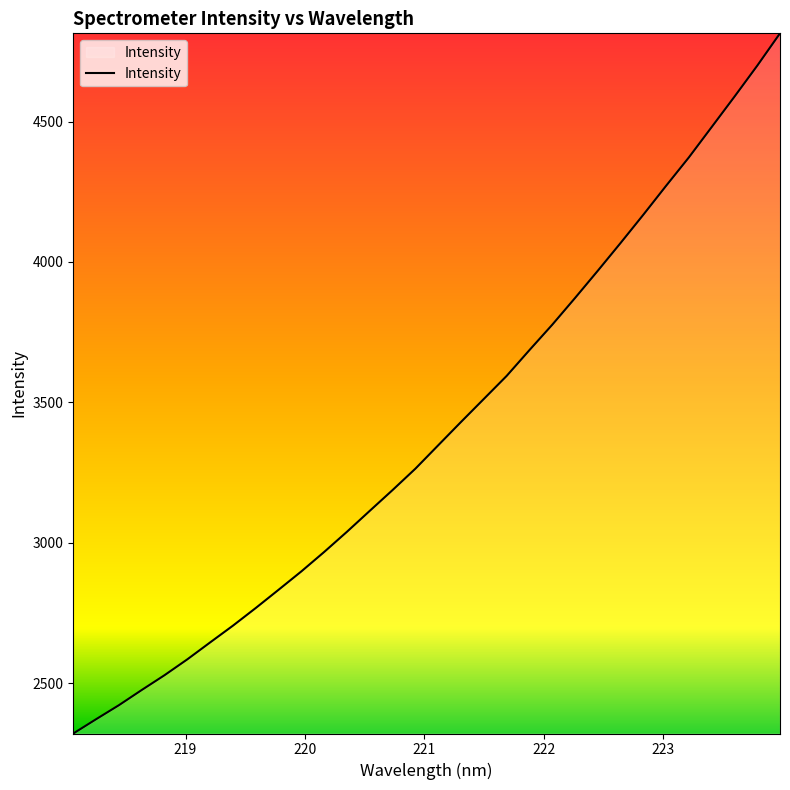

What is the greatest value displayed?

4814.1